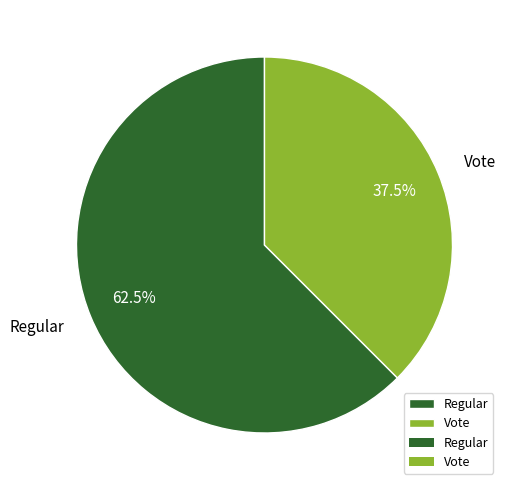

Which category has the smallest portion of the pie?

Vote